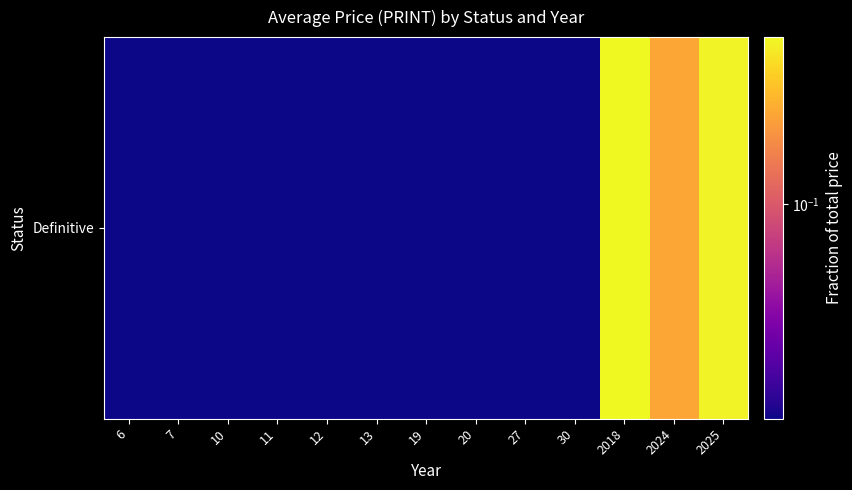

The value at 7 is 0.0. True or false?

True